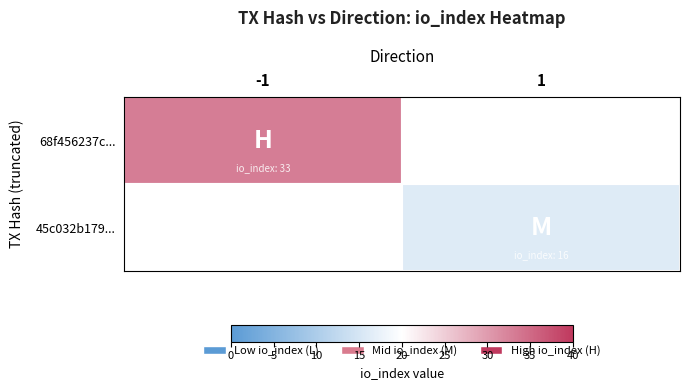

Reading left to right, list all the values displayed in this chart.

68f456237c...: -1=33	1=0
45c032b179...: -1=0	1=16